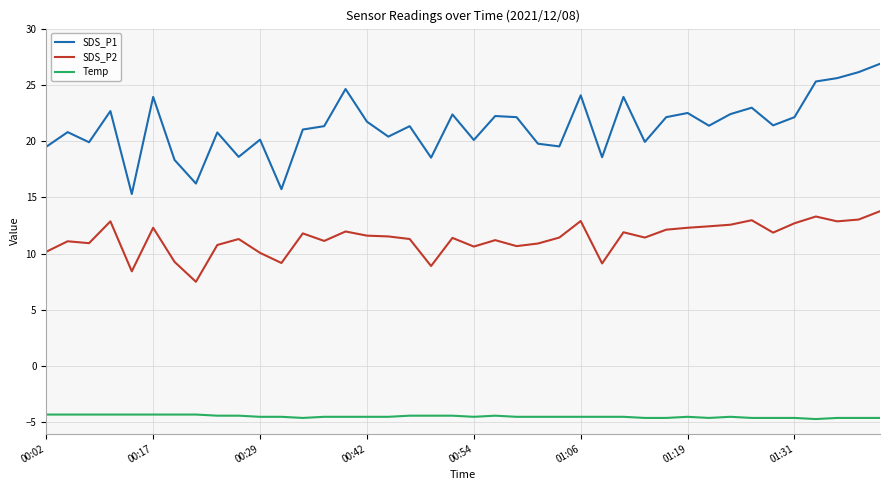

List the series in order of their overall mean, lowest first.

Temp, SDS_P2, SDS_P1